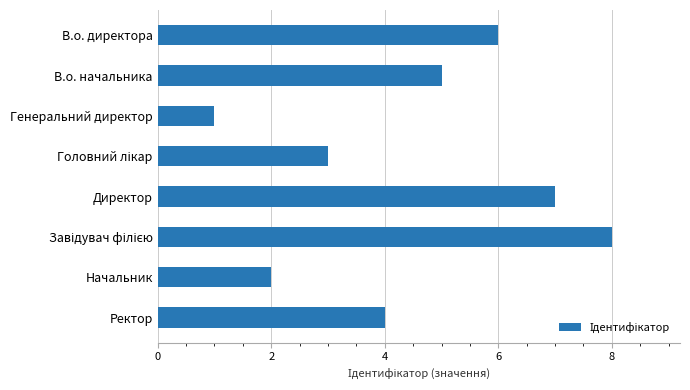

Reading bottom to top, list all the values displayed in this chart.

4	2	8	7	3	1	5	6